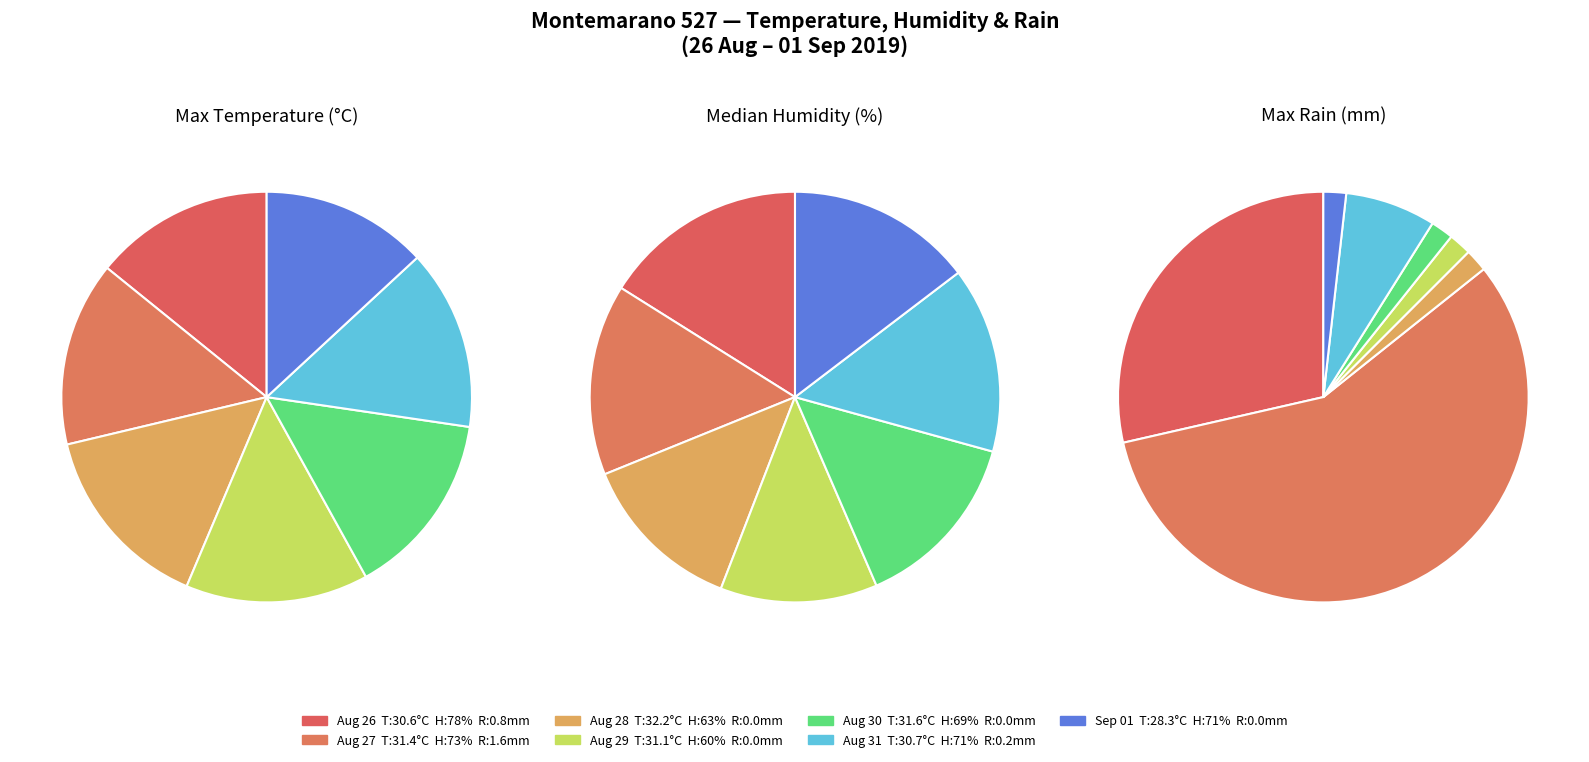

What is the ratio of the value at 2019-08-31 to the value at 2019-08-29?

1.0